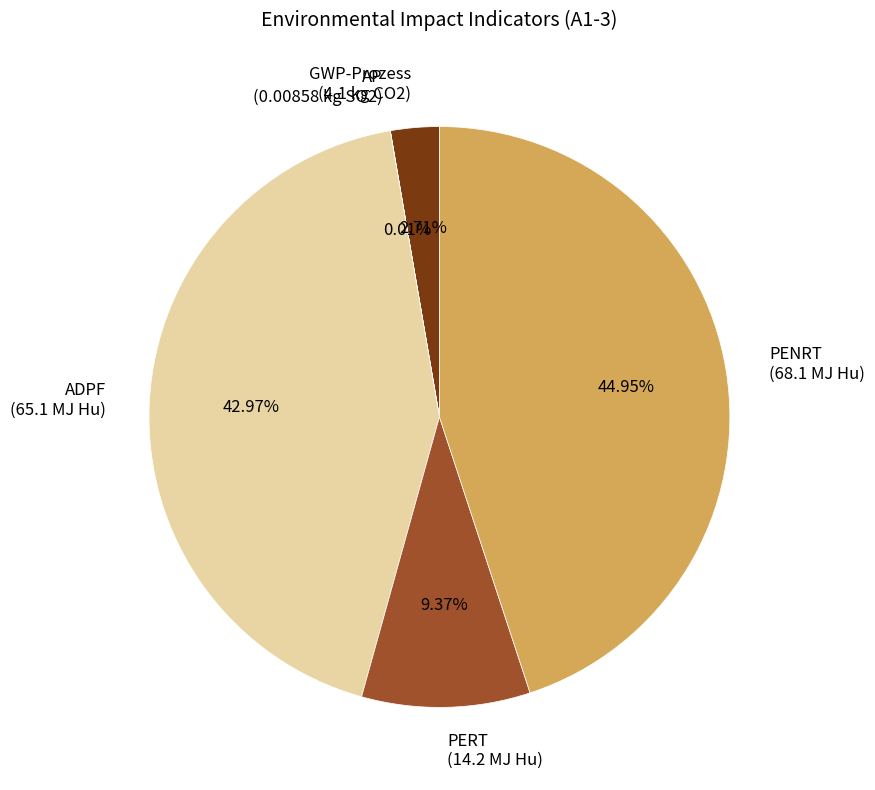

Which slice is the largest?

PENRT (68.1 MJ Hu)